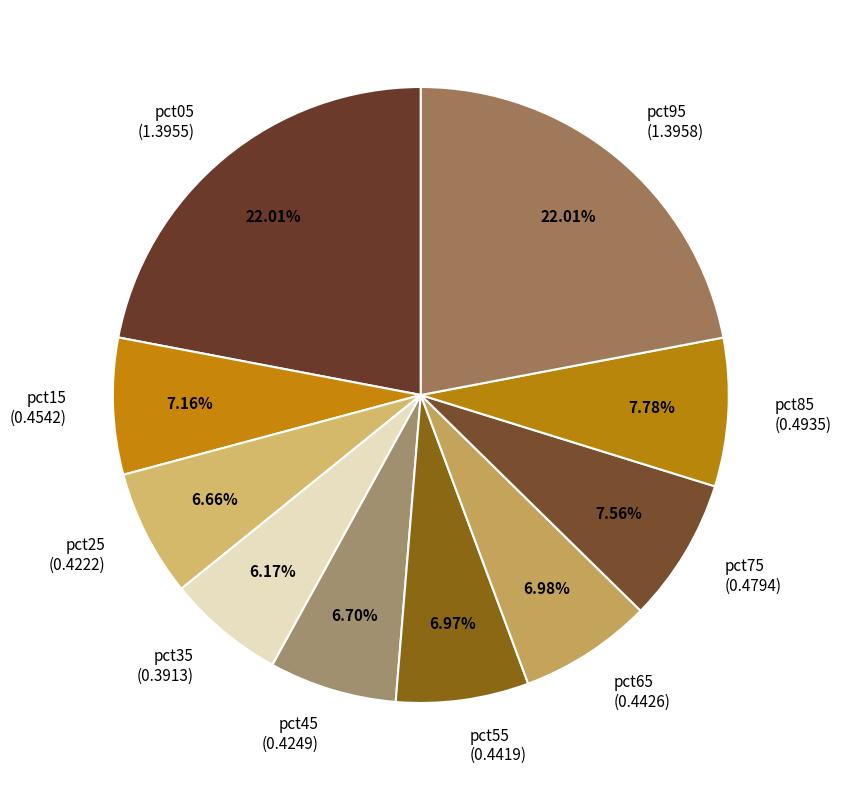

How many segments does this pie chart have?

10